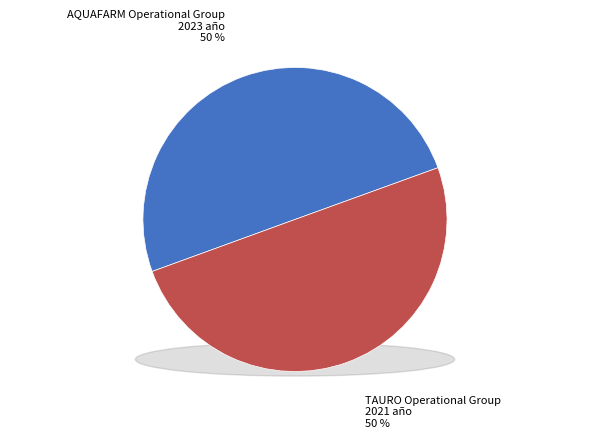

To the nearest percent, what percentage of the pie is AQUAFARM Operational Group?

50%